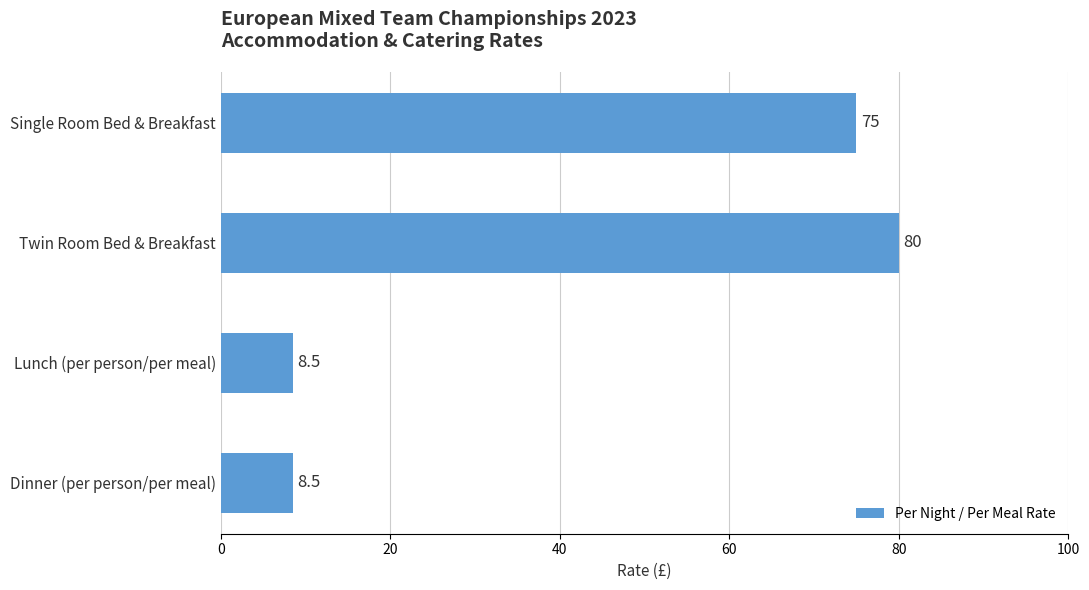

Between Twin Room Bed & Breakfast and Single Room Bed & Breakfast, which is larger?

Twin Room Bed & Breakfast